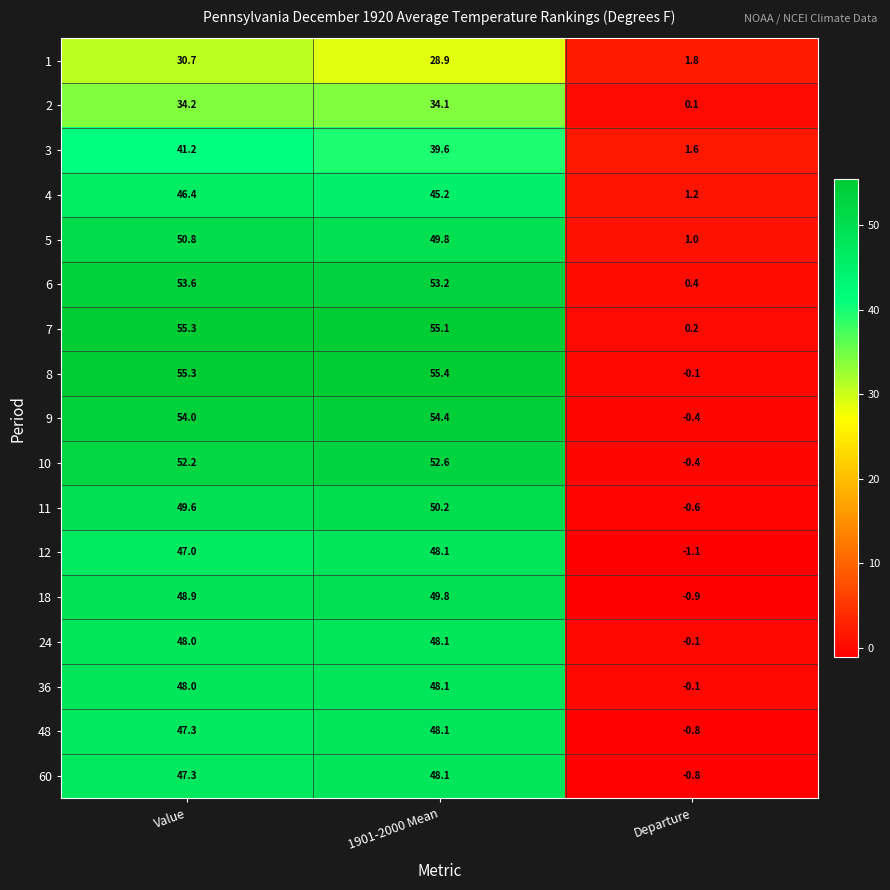

At which category is the sum across all series the highest?

Value